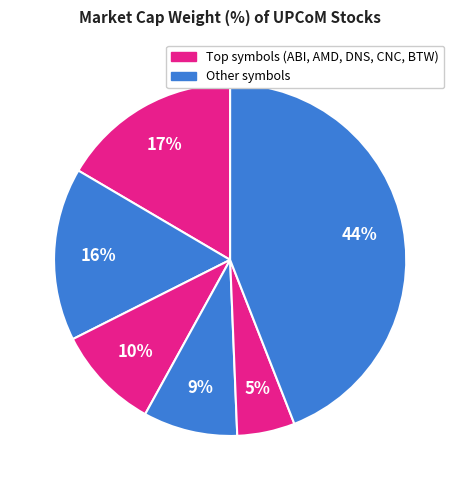

How many segments does this pie chart have?

6